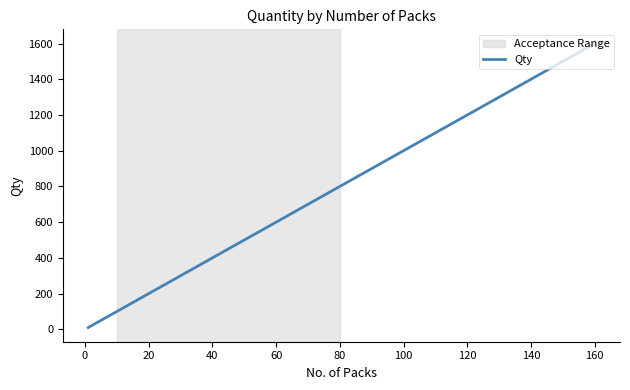

What is the label of the 10th point from the right?

100